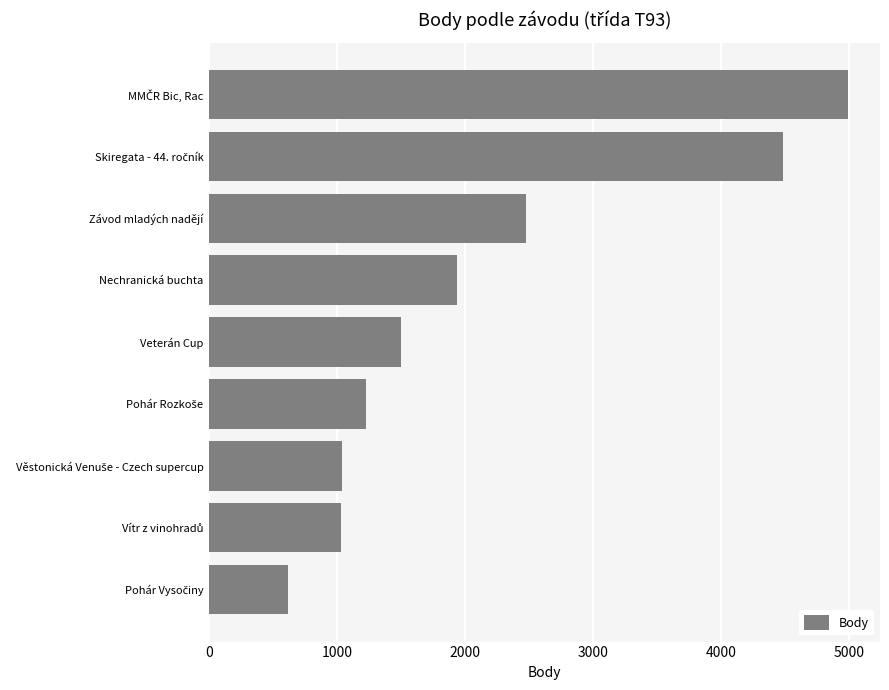

True or false: the data shows 1497 at Veterán Cup.

True